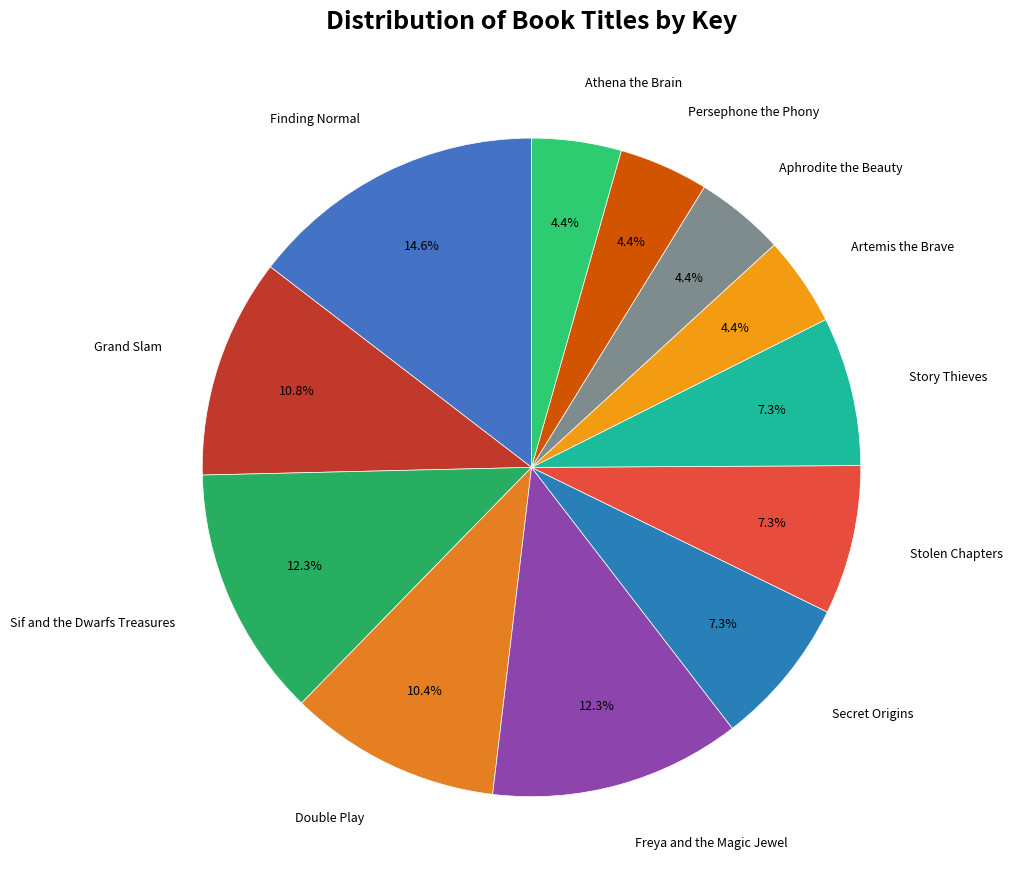

Count the number of slices in the pie.

12